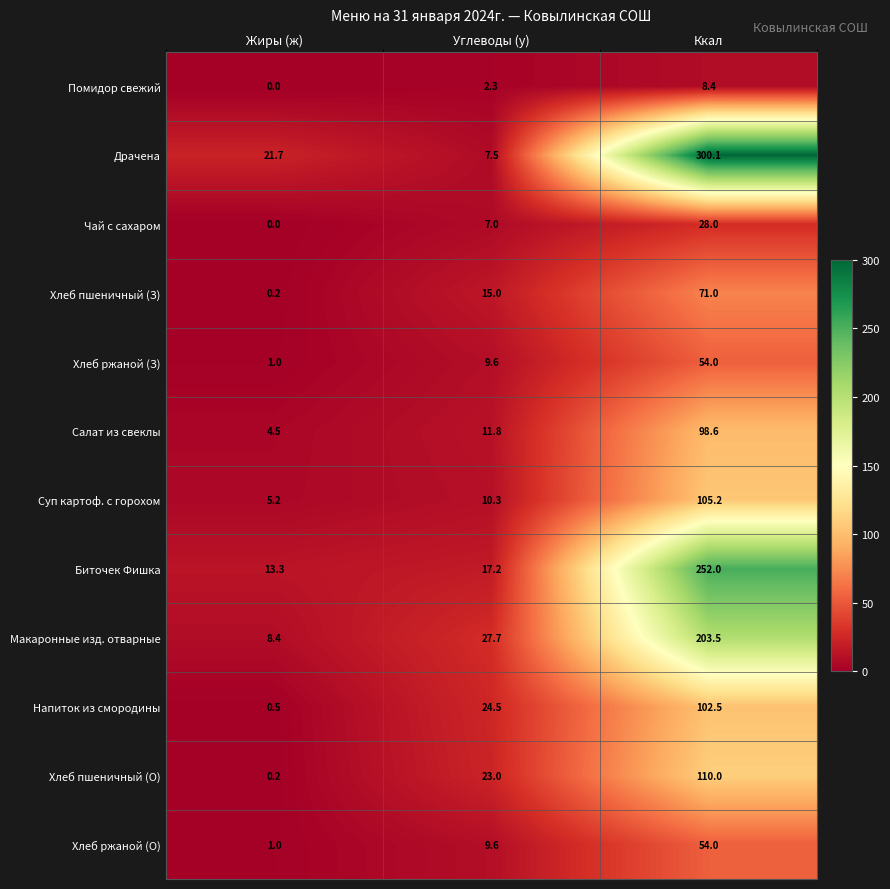

List the labels in order of Хлеб ржаной (З) value, smallest first.

Жиры (ж), Углеводы (у), Ккал